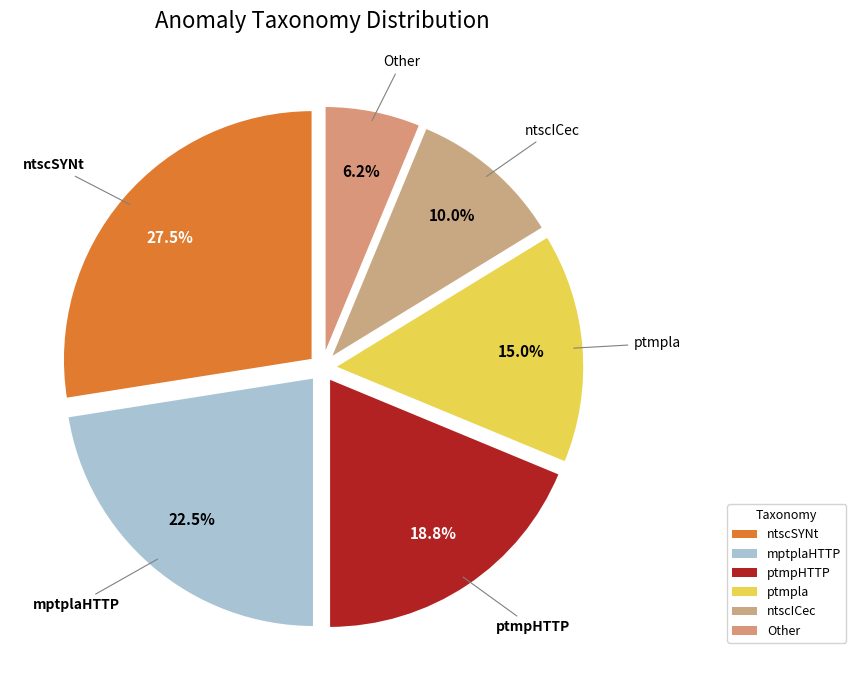

To the nearest percent, what is the combined percentage of ptmpla and Other?

21%